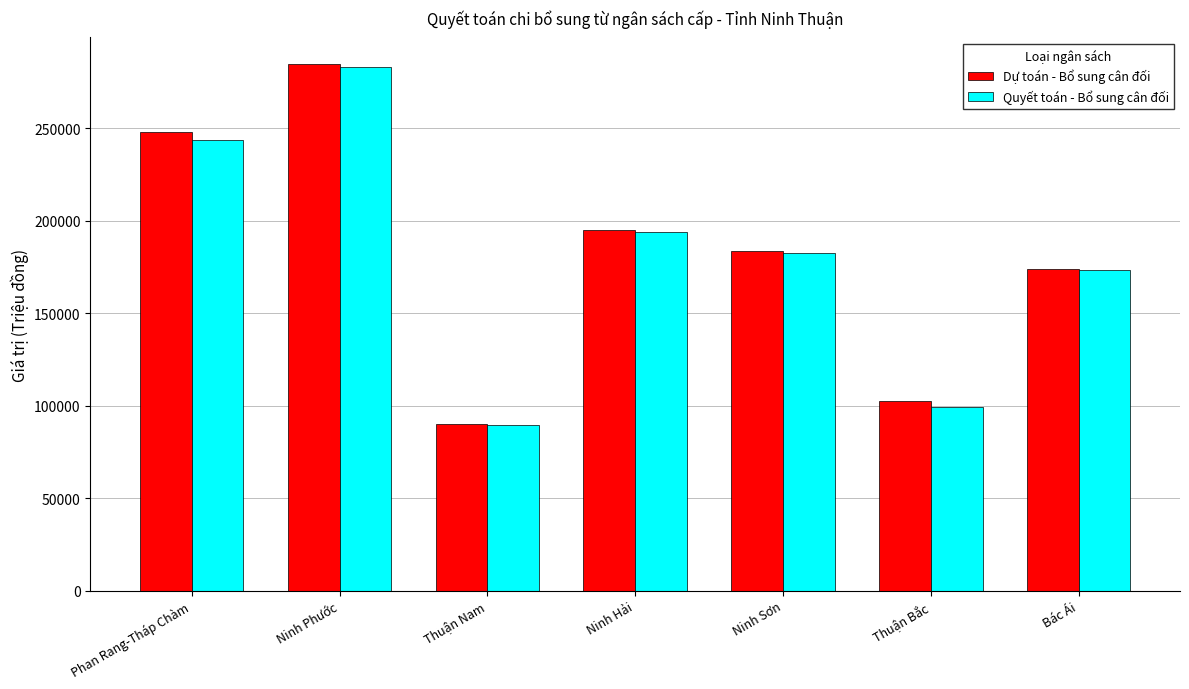

What is the difference between the maximum and minimum values in the Quyết toán - Bổ sung cân đối series?

193553.2